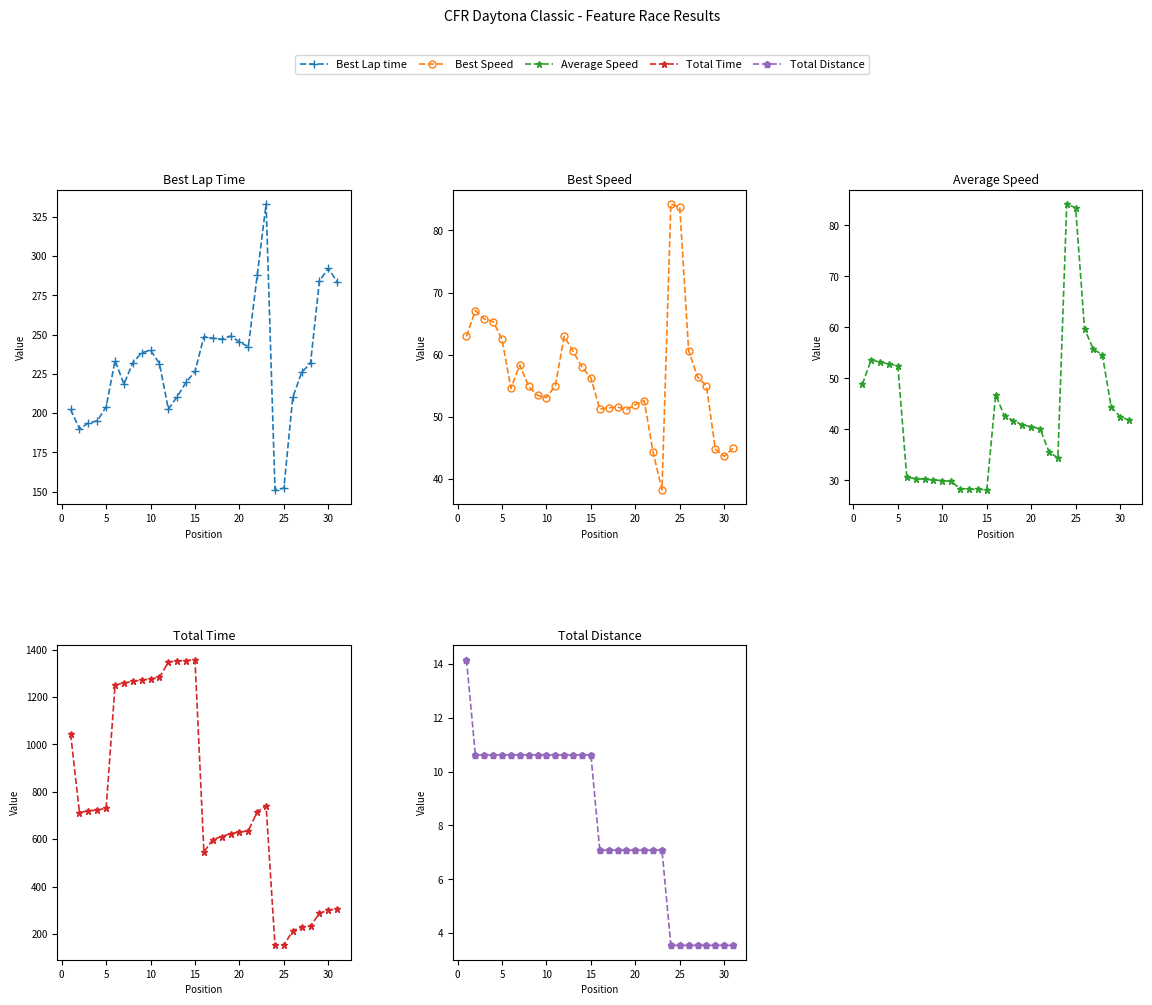

What is the approximate value of Total Time at 11?

1347.9